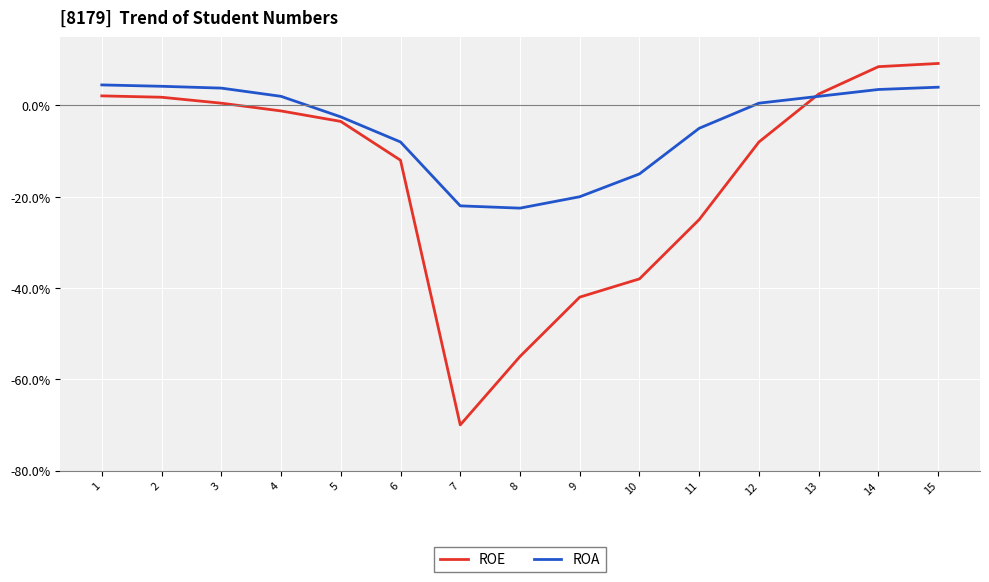

What is the greatest value displayed?

9.2